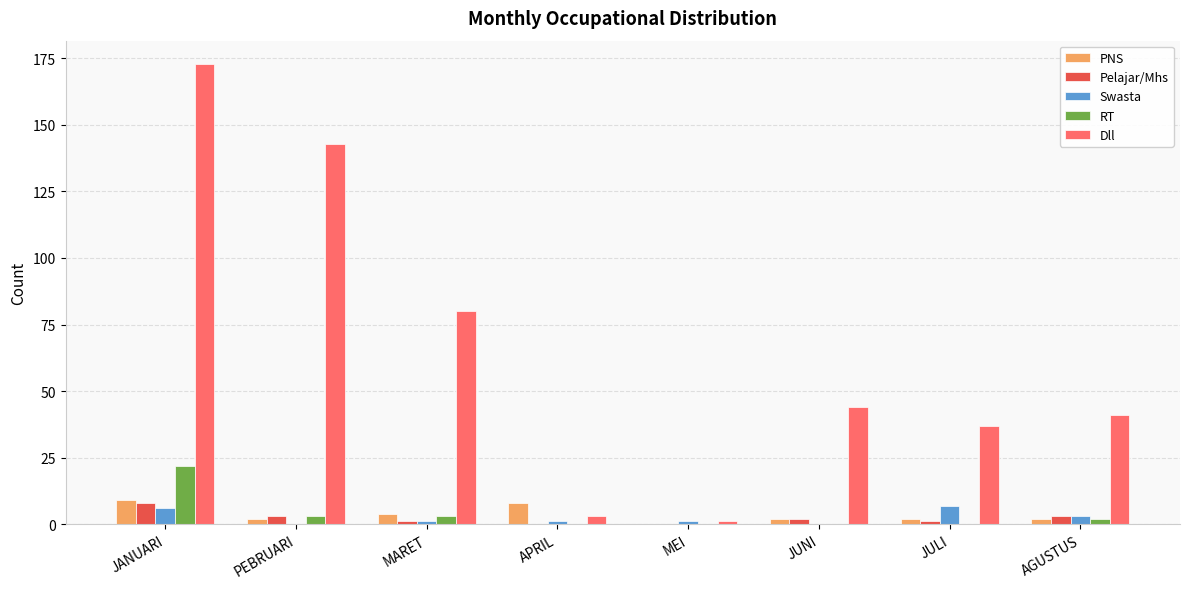

Reading left to right, transcribe all the data shown in this chart.

PNS: 9	2	4	8	0	2	2	2
Pelajar/Mhs: 8	3	1	0	0	2	1	3
Swasta: 6	0	1	1	1	0	7	3
RT: 22	3	3	0	0	0	0	2
Dll: 173	143	80	3	1	44	37	41